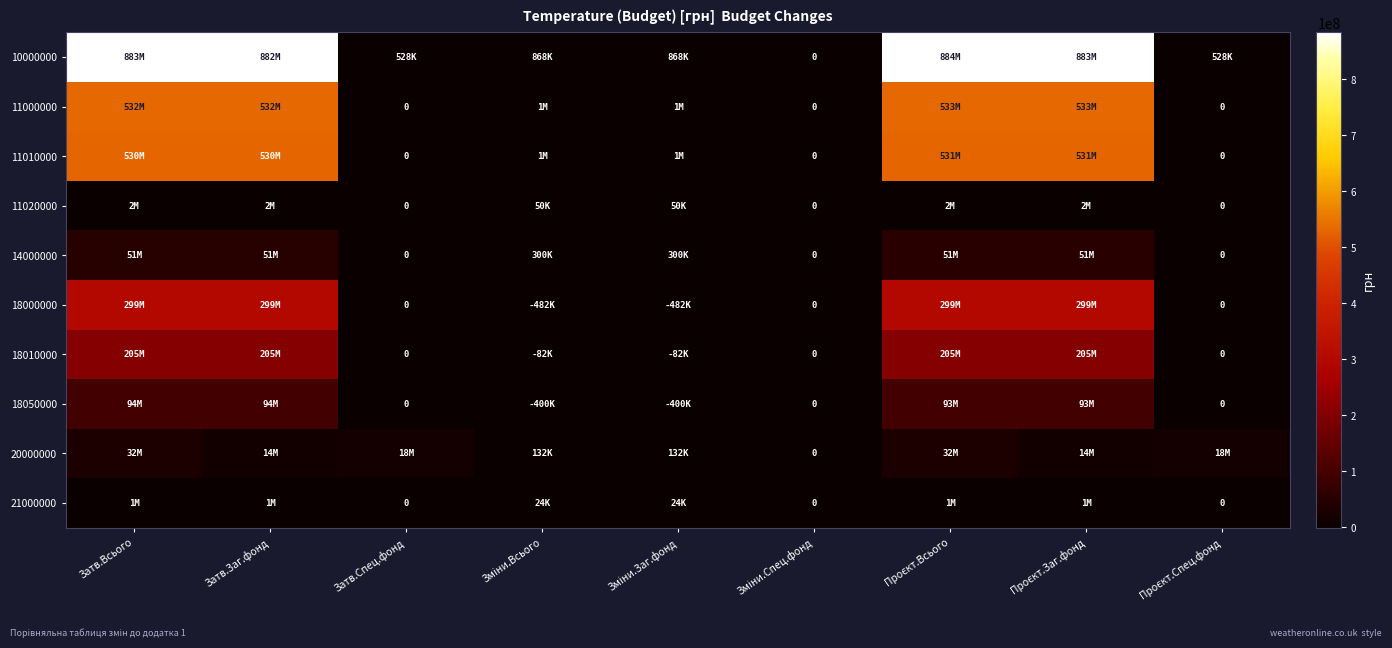

Between Зміни.Спец.фонд and Проєкт.Спец.фонд, which series saw the biggest shift?

20000000